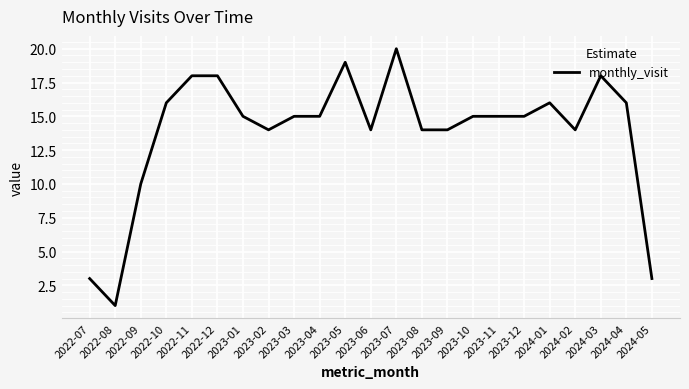

What is the sum of the values at 2024-01 and 2022-10?

32